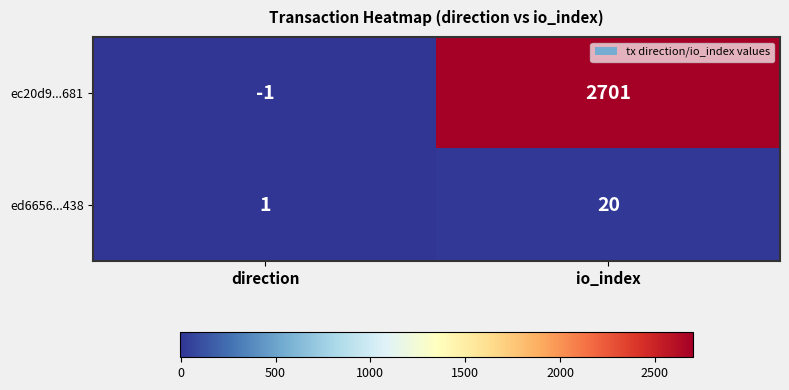

What is the difference between the ed6656...438 values at io_index and direction?

19